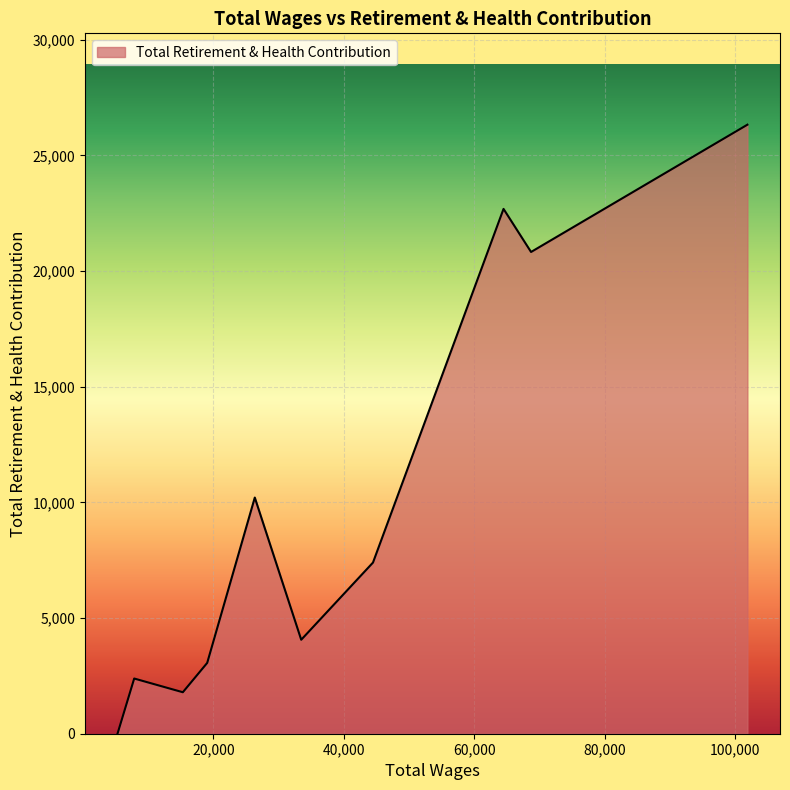

What is the difference between the maximum and minimum values?

26325